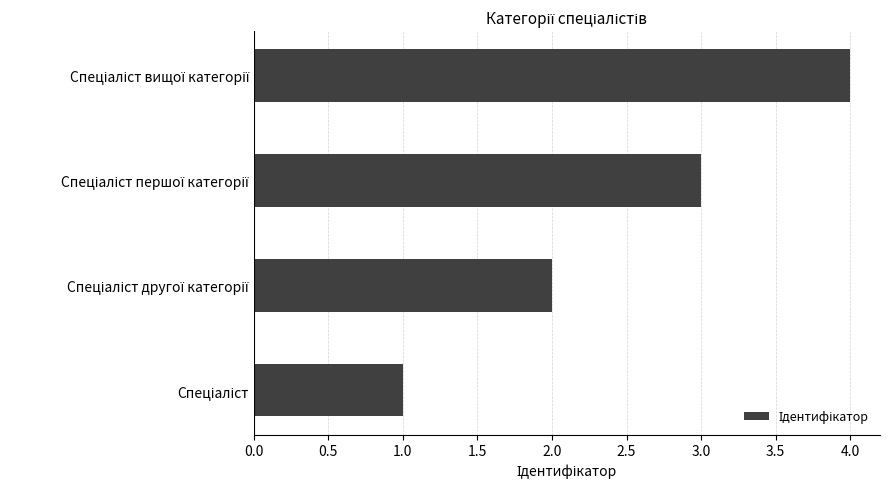

What is the difference between the second highest and second lowest values?

1